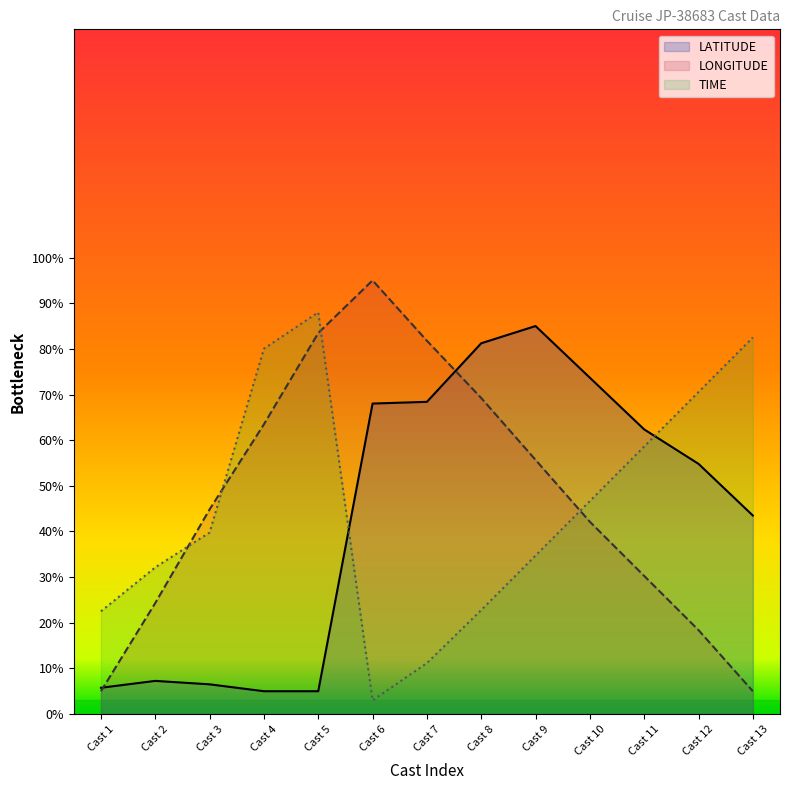

Where is the first local maximum for LONGITUDE?

Cast 6